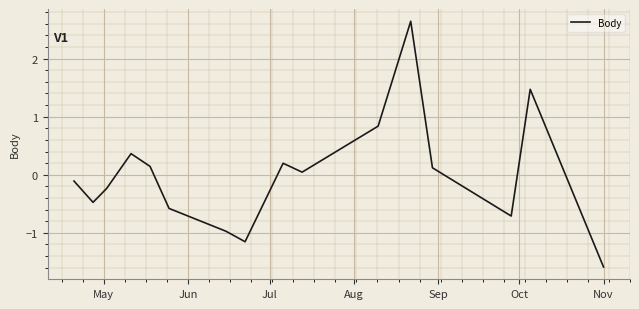

What is the smallest value displayed?

-1.6